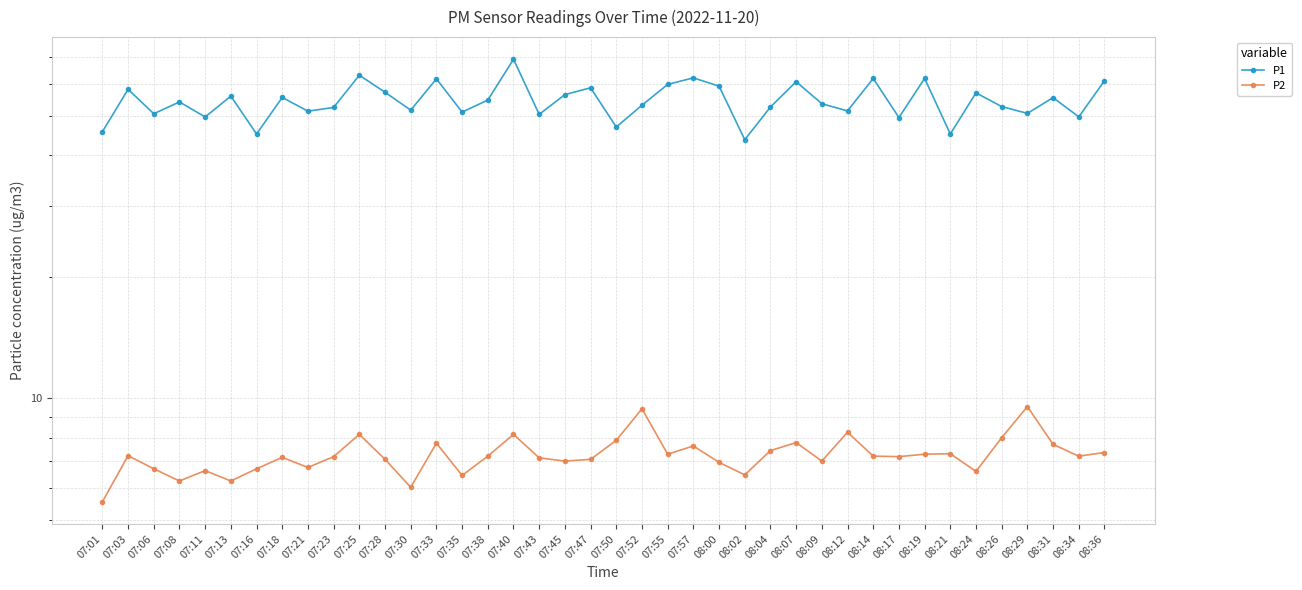

At which category is the sum across all series the highest?

07:40